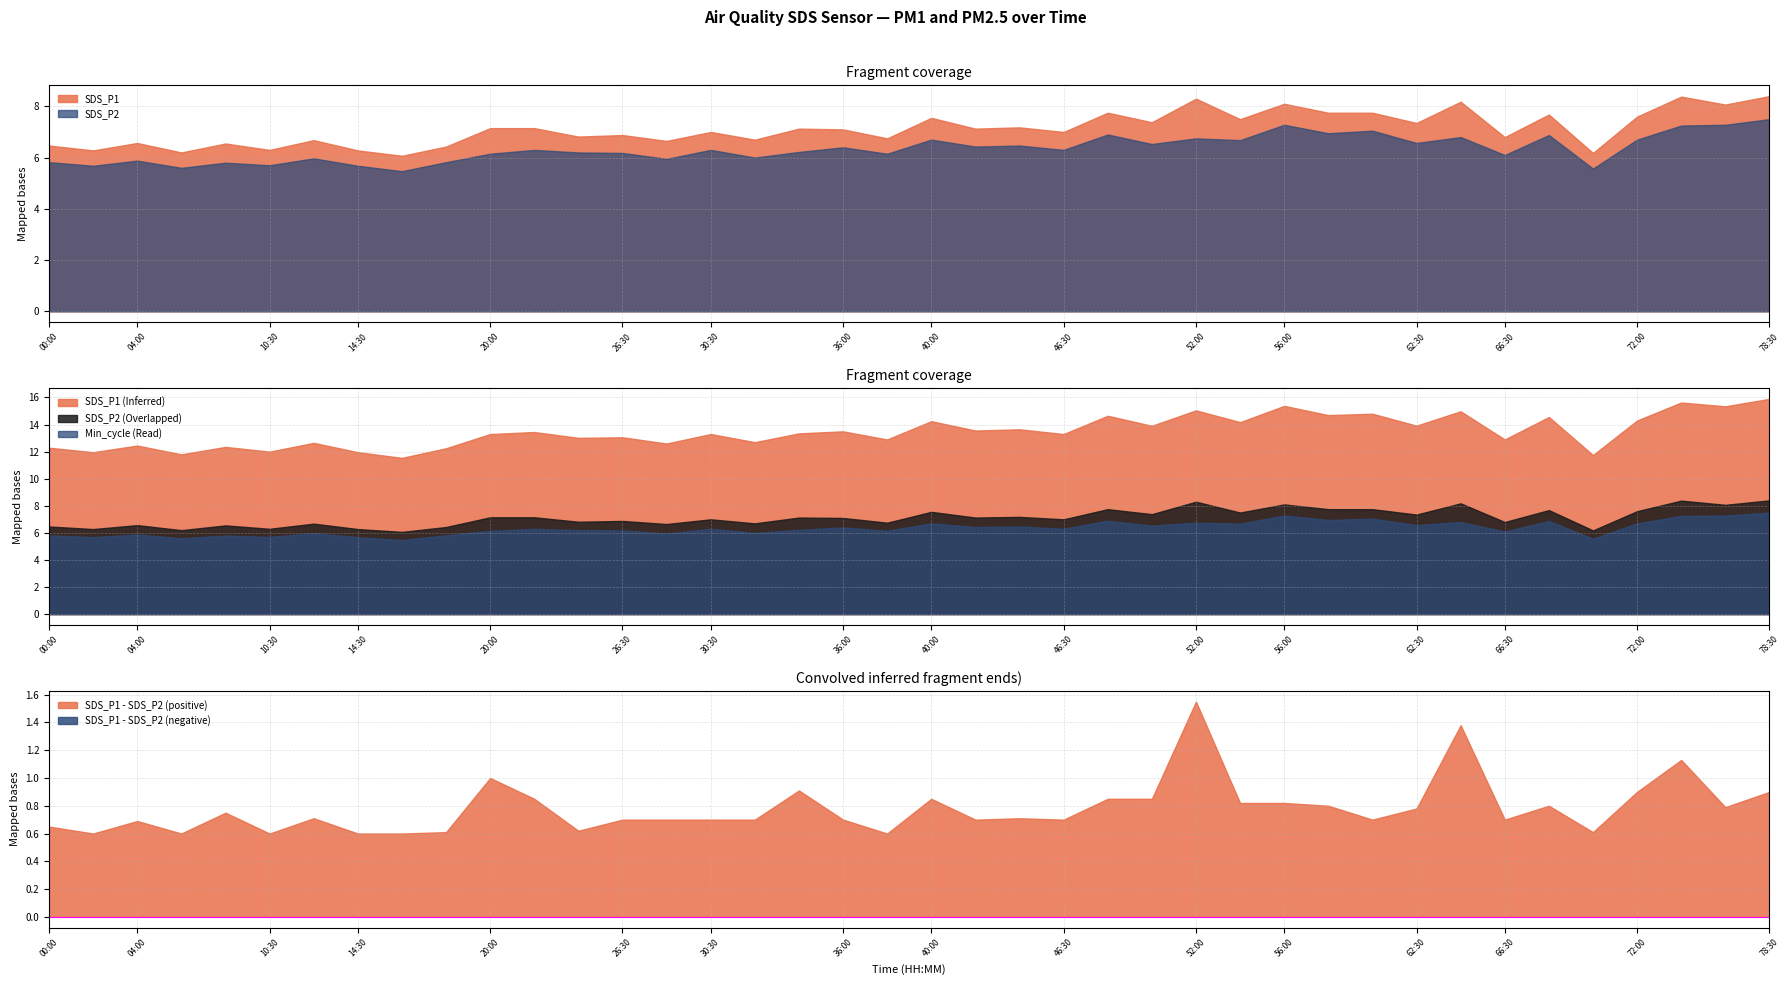

True or false: SDS_P1 has a value of 6.3 at 10:30.

True